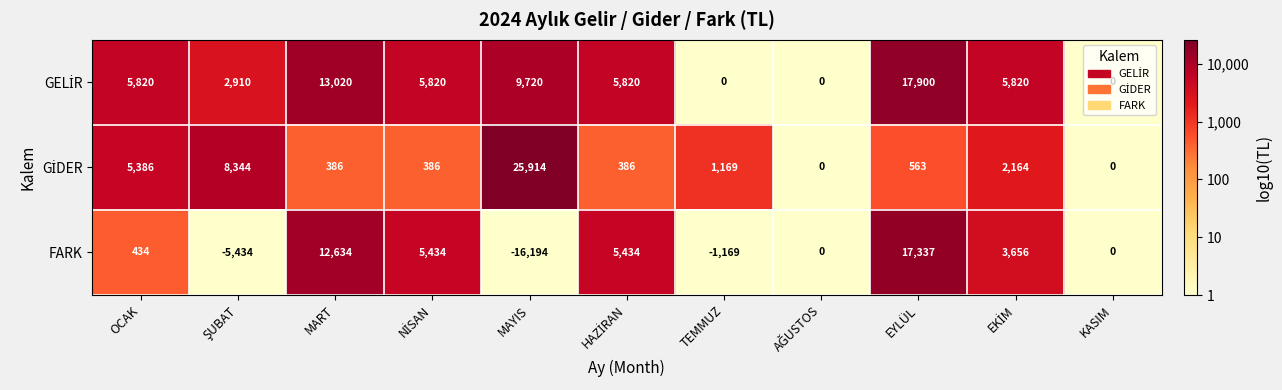

What is the difference between the maximum and minimum values in the FARK series?

33531